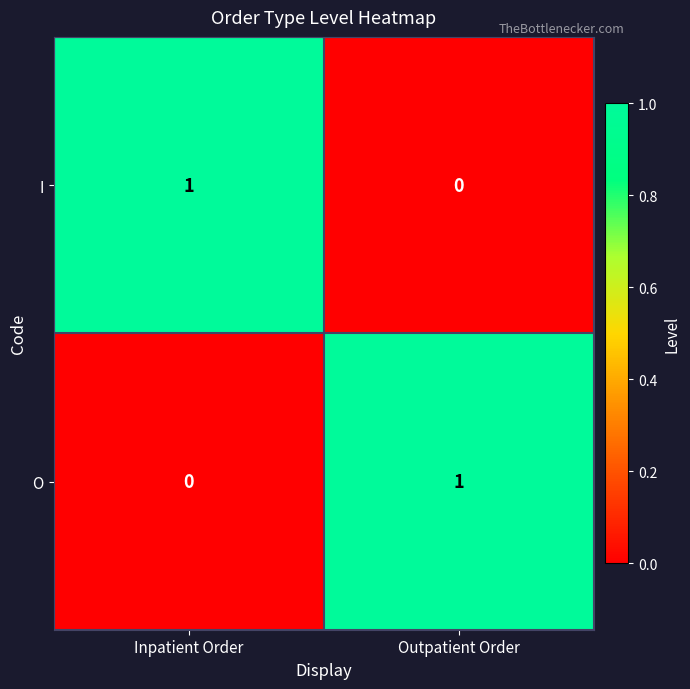

Which category has the lowest value in the I series?

Outpatient Order